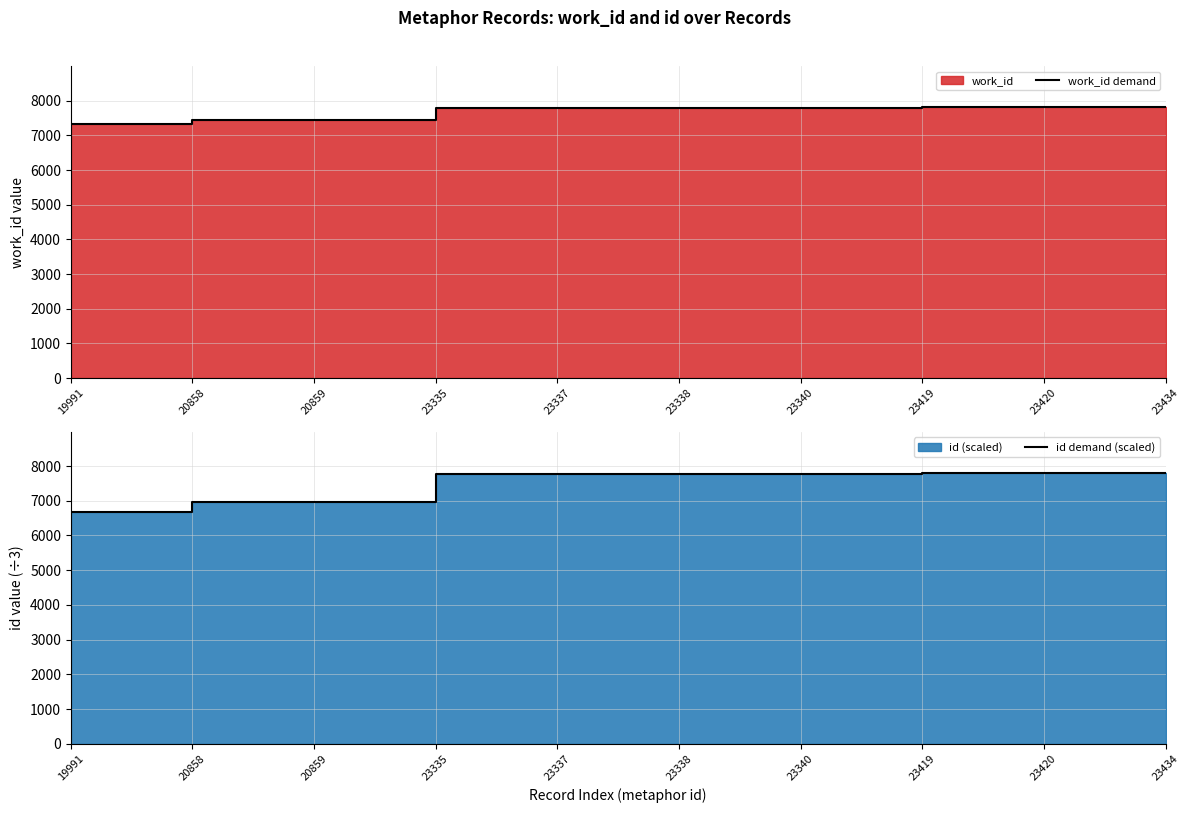

Reading left to right, list all the values displayed in this chart.

work_id demand: 7341.0	7448.0	7449.0	7788.0	7789.0	7790.0	7792.0	7811.0	7812.0	7825.0
id demand (scaled): 6663.7	6952.7	6953.0	7778.3	7779.0	7779.3	7780.0	7806.3	7806.7	7811.3